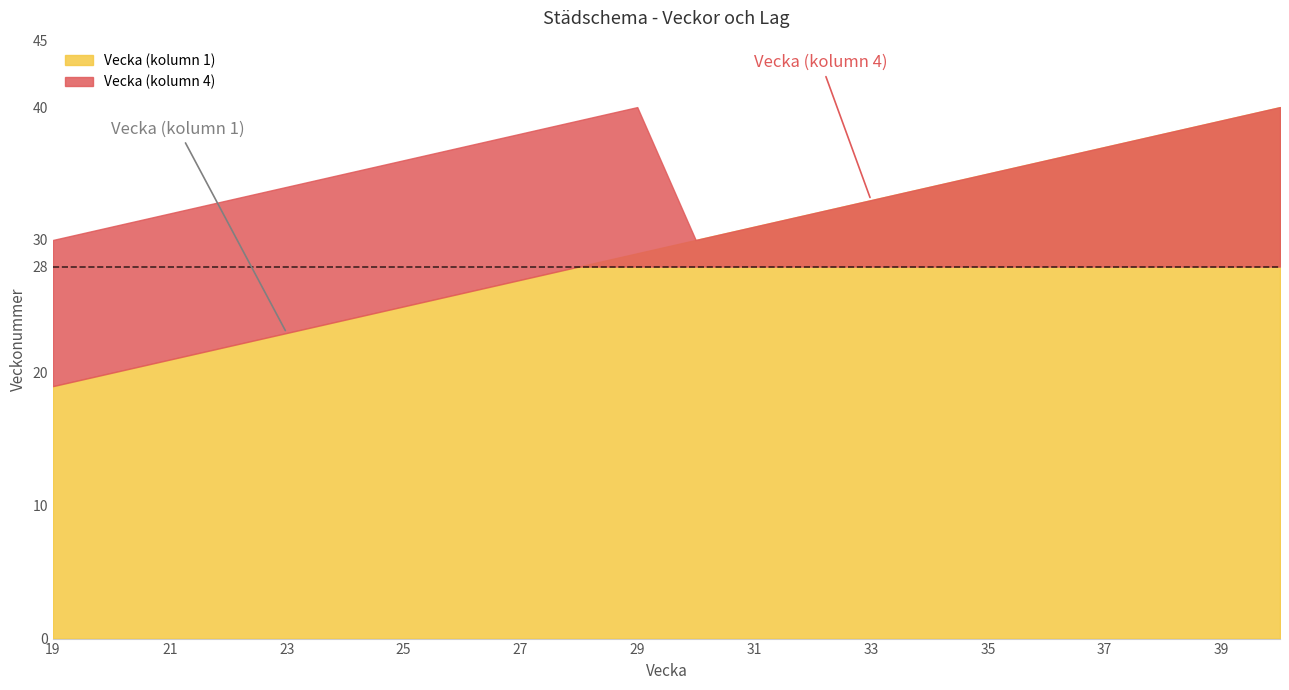

The Vecka (kolumn 4) series shows 7 at 33. True or false?

False